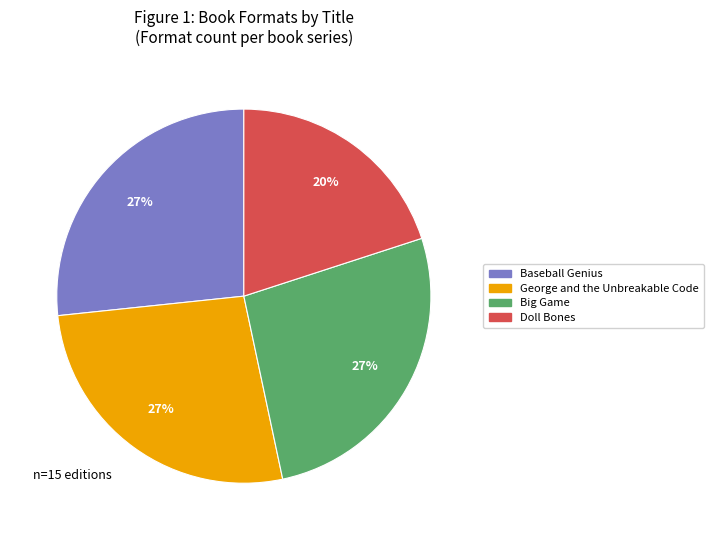

The Doll Bones slice represents 15% of the pie. True or false?

False